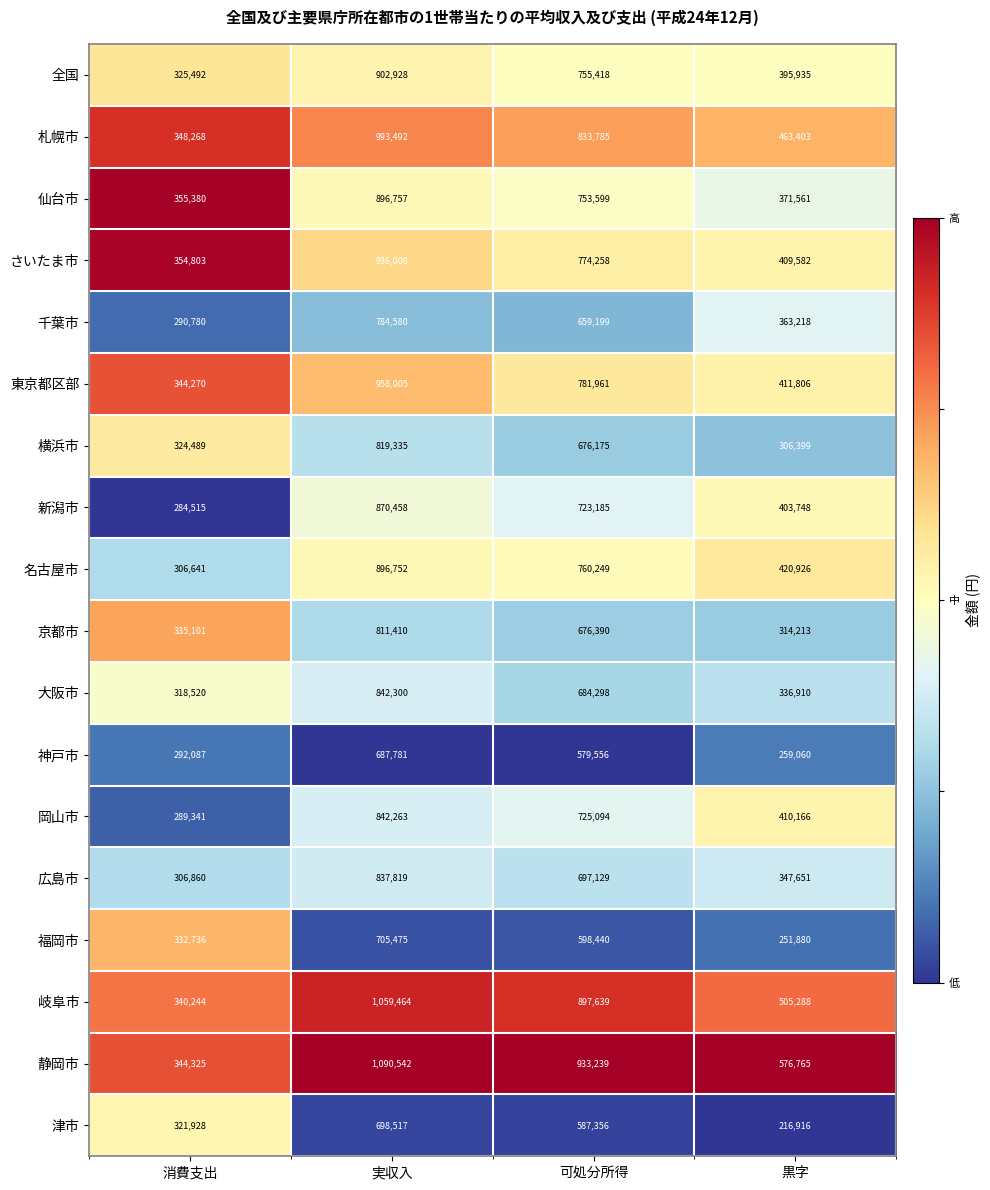

The value of 神戸市 at 可処分所得 is 579556. True or false?

True